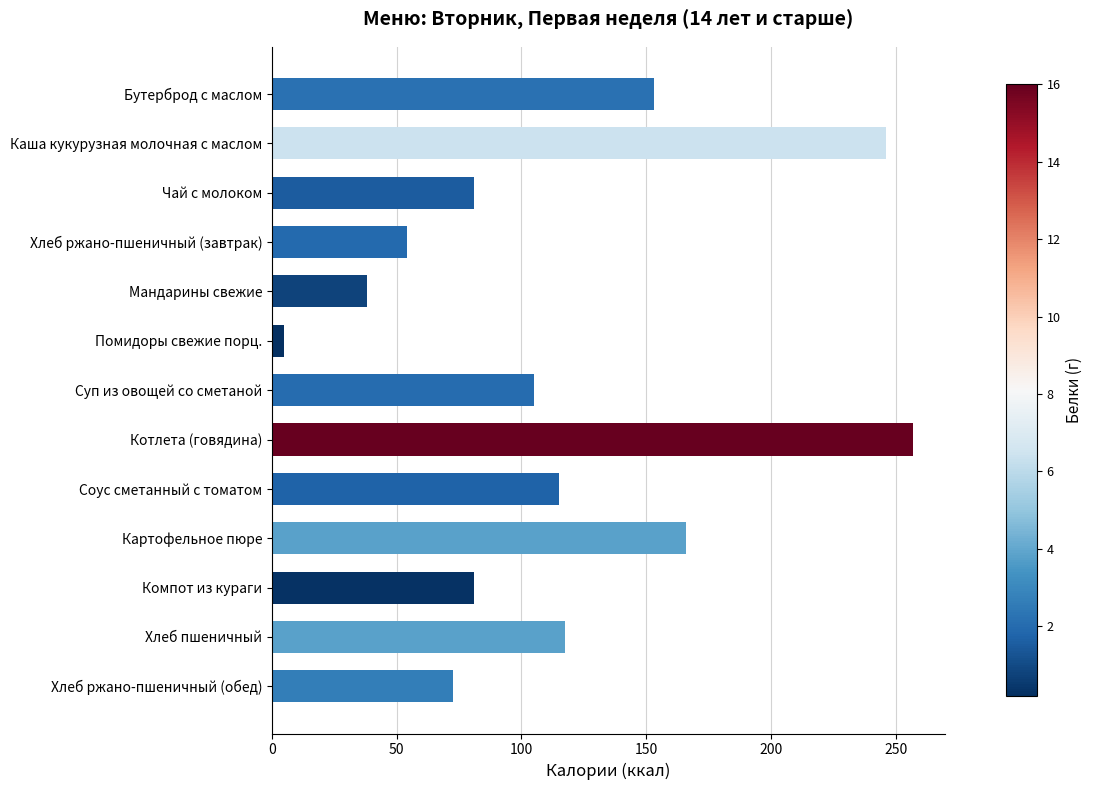

Are the bars horizontal?

Yes